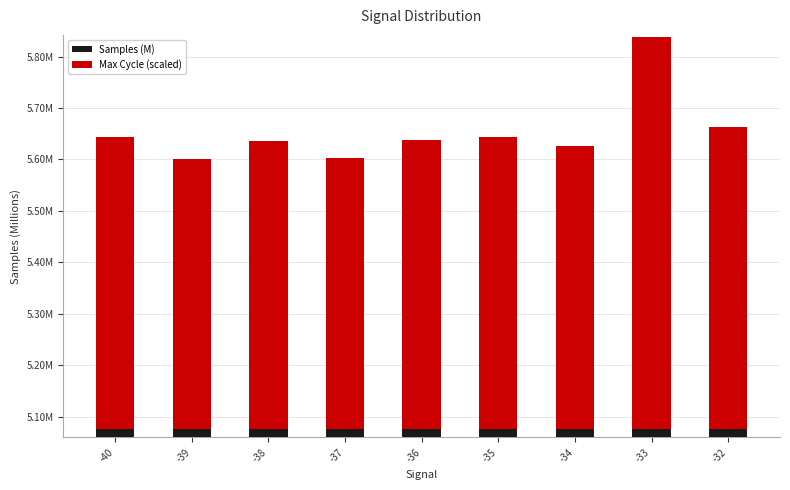

What is the total value across all series at -38?

5.6